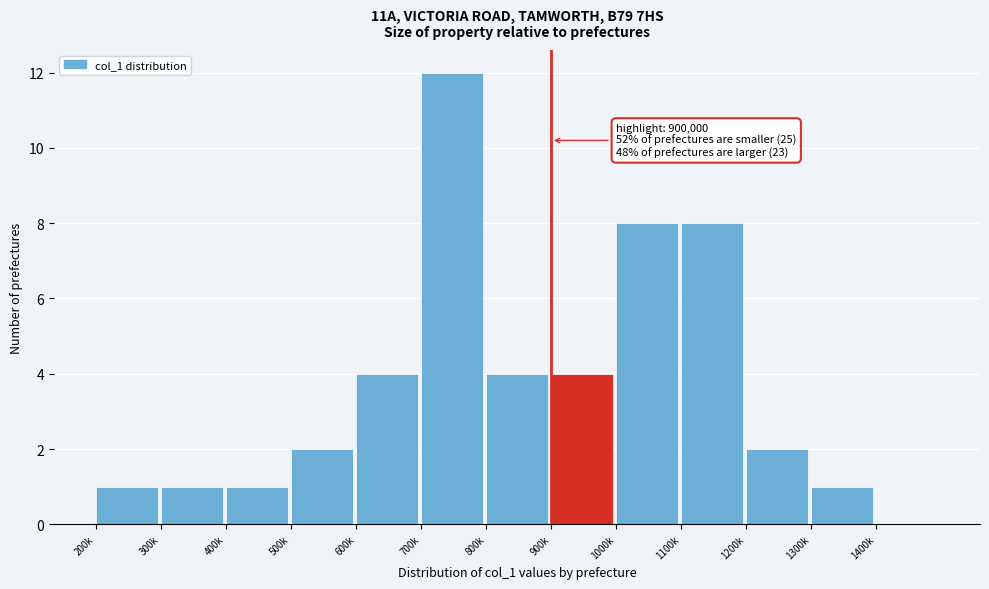

Reading right to left, extract all data points from this chart.

1400k=0	1300k=1	1200k=2	1100k=8	1000k=8	900k=4	800k=4	700k=12	600k=4	500k=2	400k=1	300k=1	200k=1